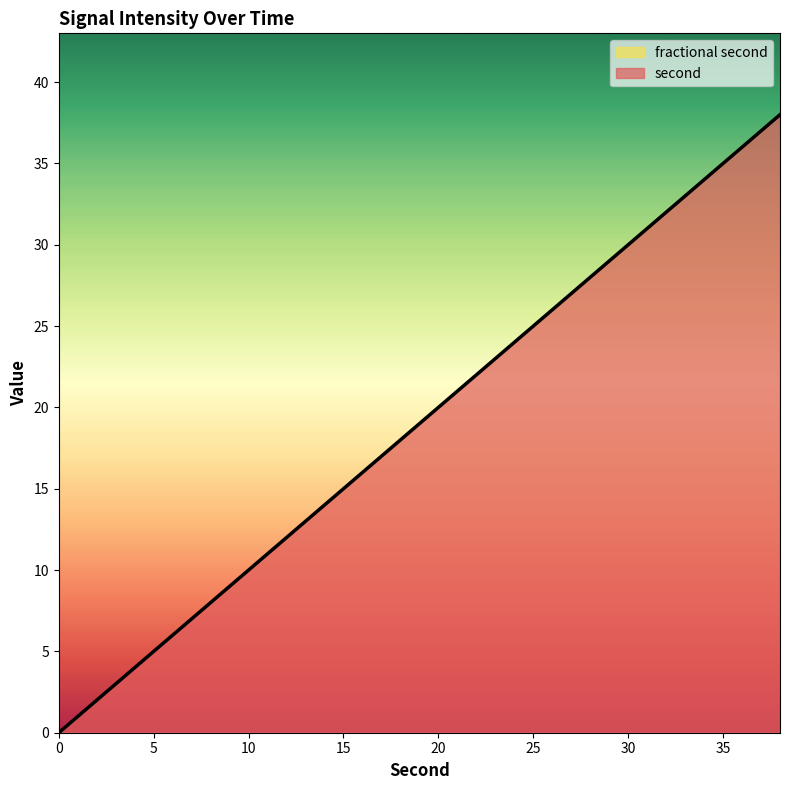

True or false: second and fractional second cross at least once.

False